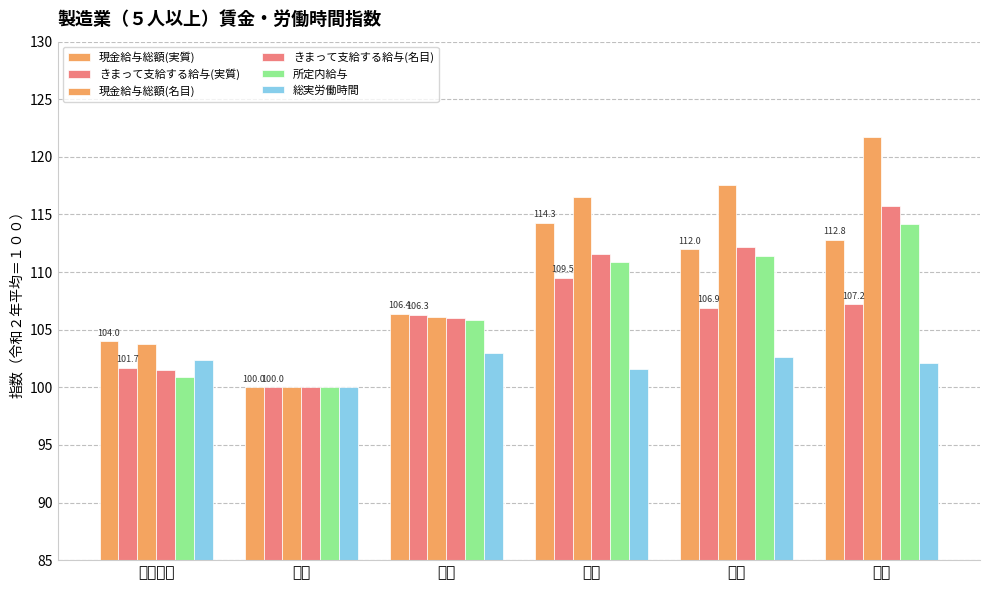

What is the label of the 6th bar from the right?

令和元年